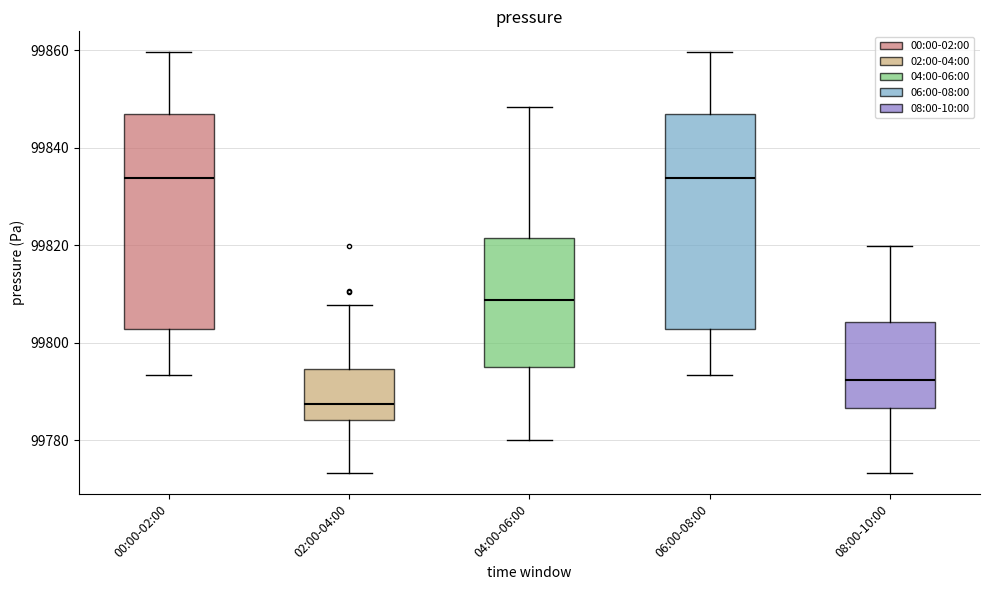

Where does the upper whisker of the box for 08:00-10:00 end on the y-axis? The values are not printed on the chart, so give them approximately, as read against the axis.

99820